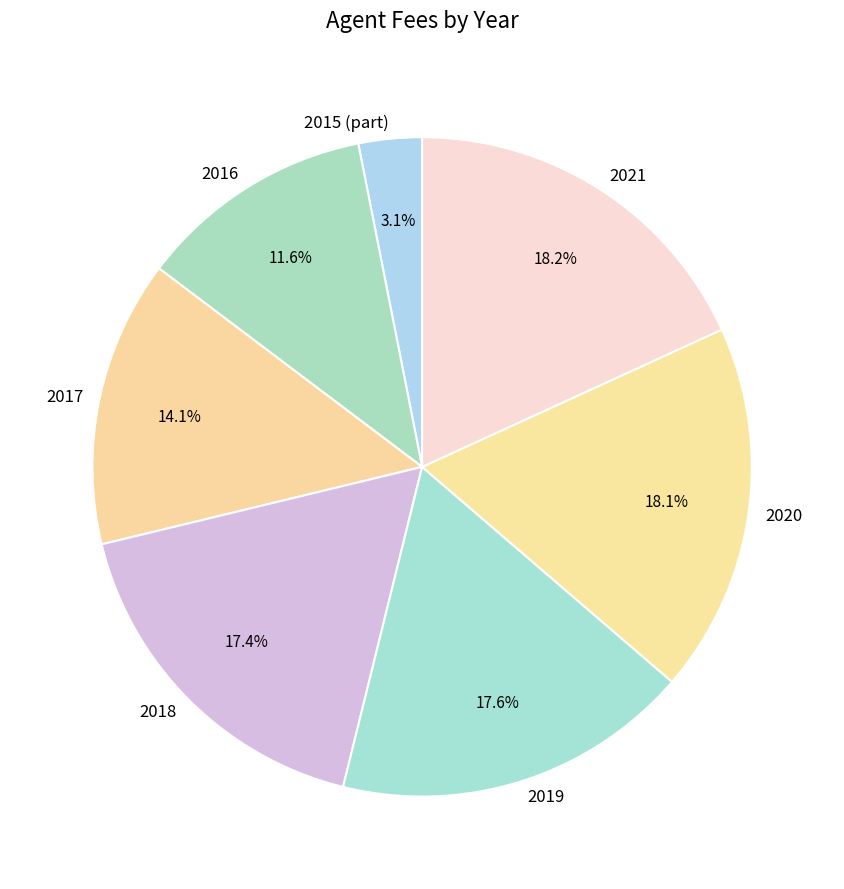

To the nearest percent, what is the difference between the largest and smallest slice percentages?

15%